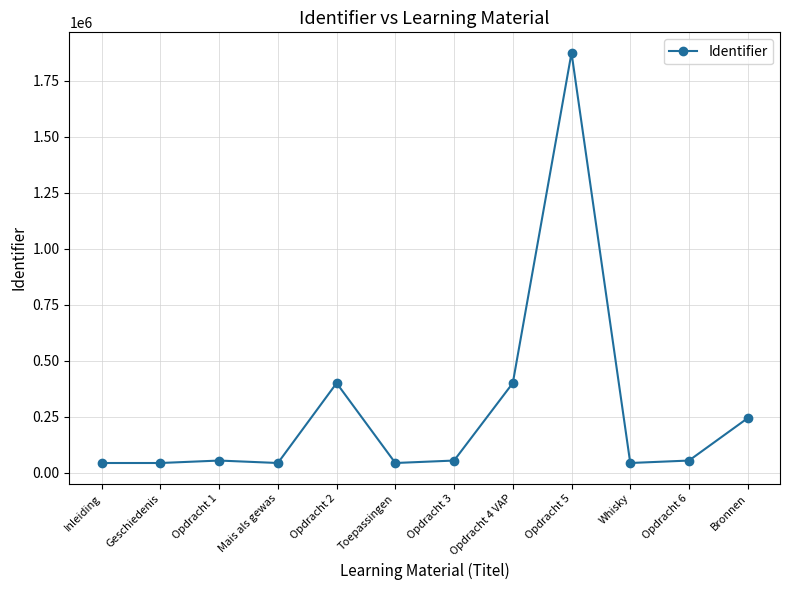

What is the sum of the values at Opdracht 5 and Mais als gewas?

1917684